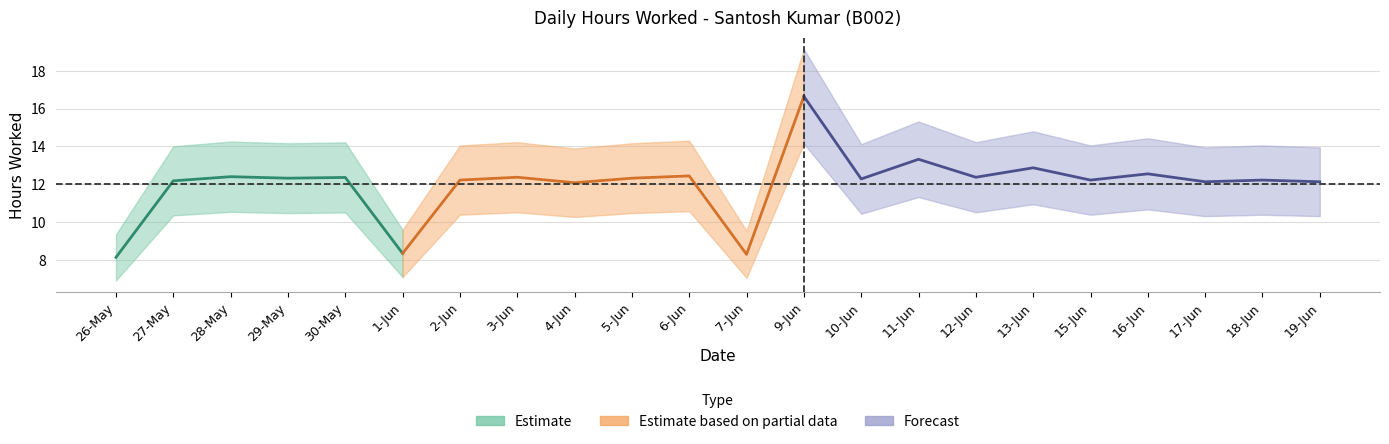

True or false: the data has more than 2 interior local peaks.

True